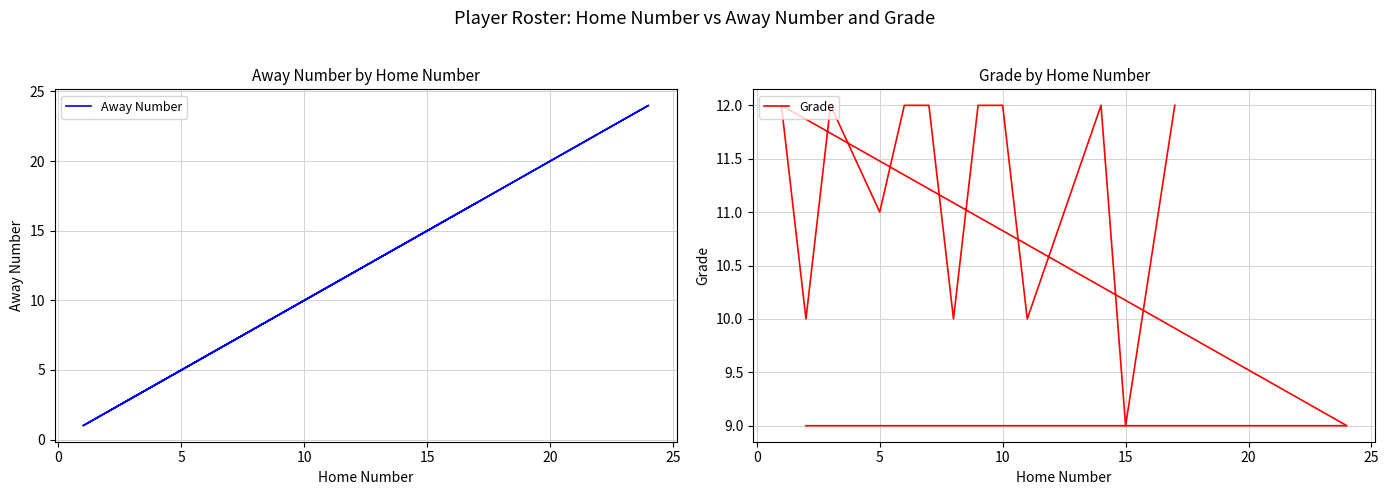

Is the value of Away Number at 8 greater than the value of Grade at 12?

Yes